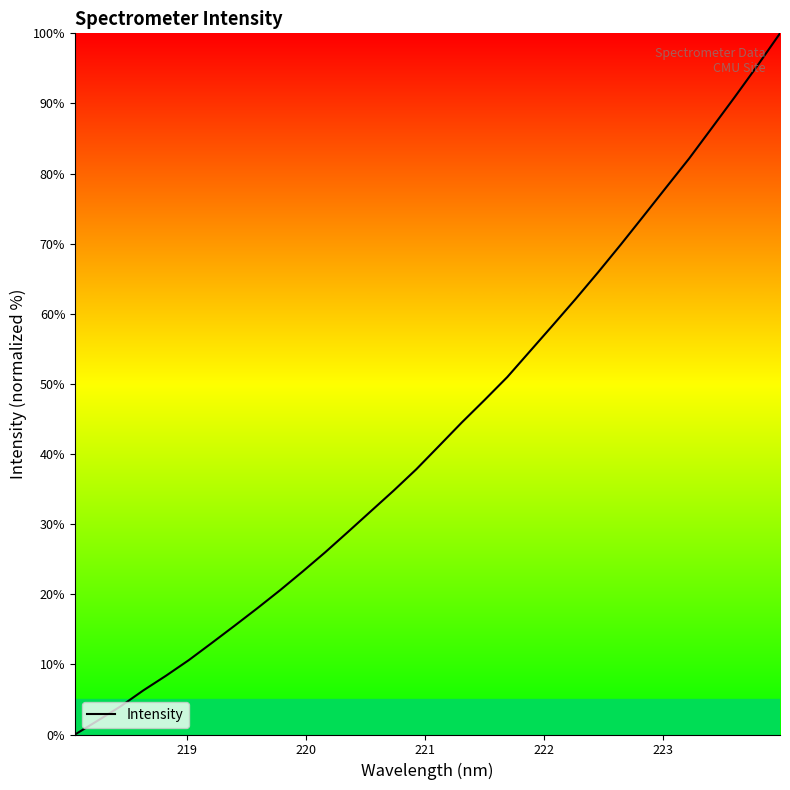

What is the greatest value displayed?

100.0